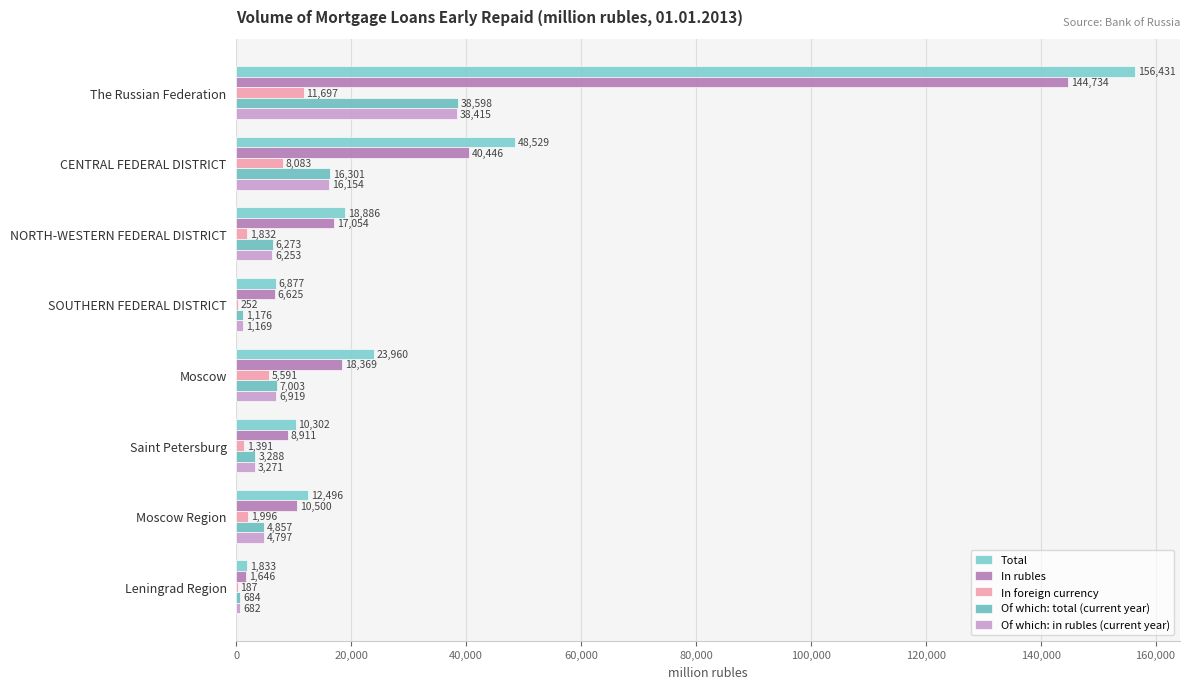

How many categories are shown in the chart?

8